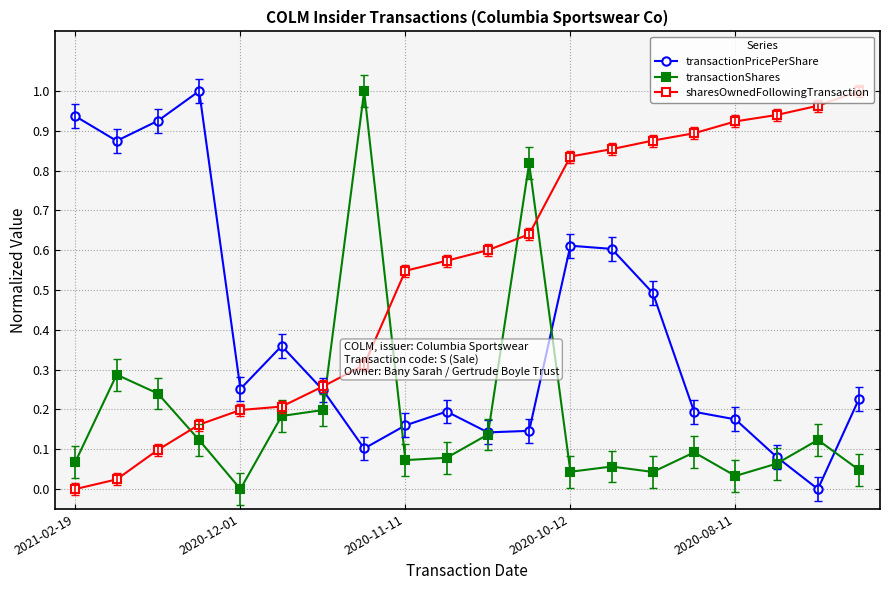

List the series in order of their overall mean, highest first.

sharesOwnedFollowingTransaction, transactionPricePerShare, transactionShares